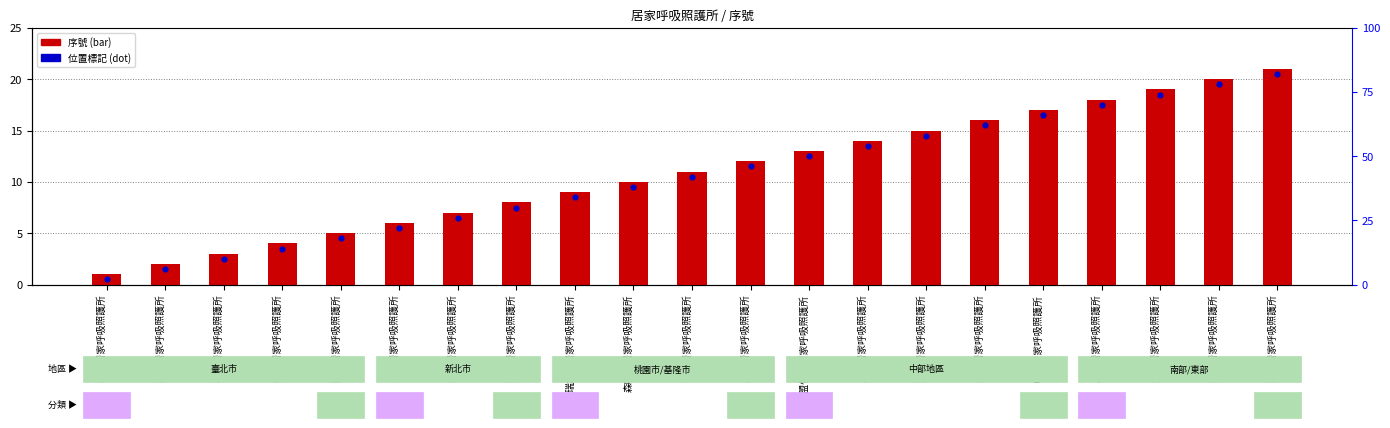

Which series contains the highest Y value?

序號